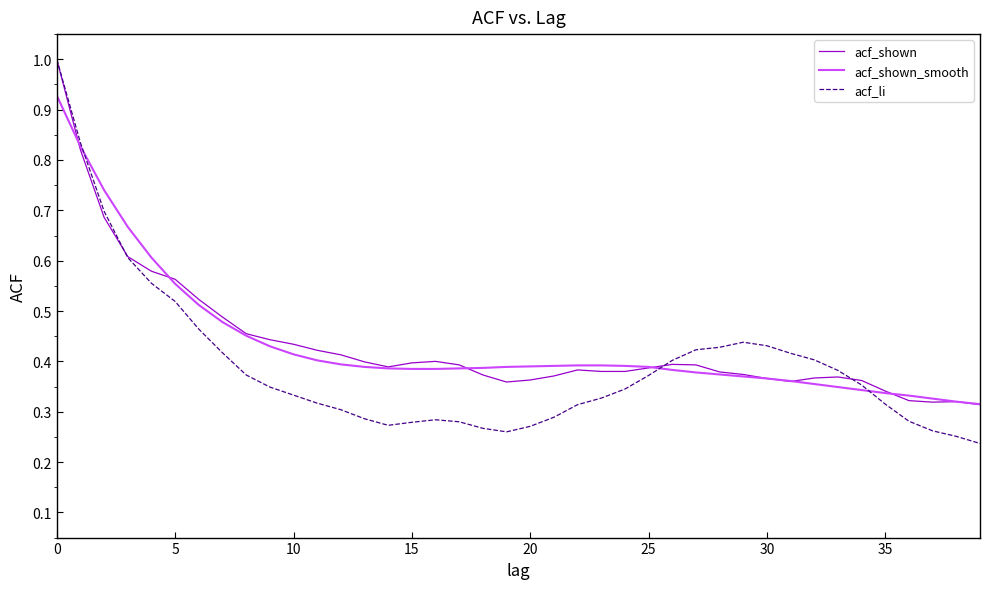

How many lines are shown in the chart?

3